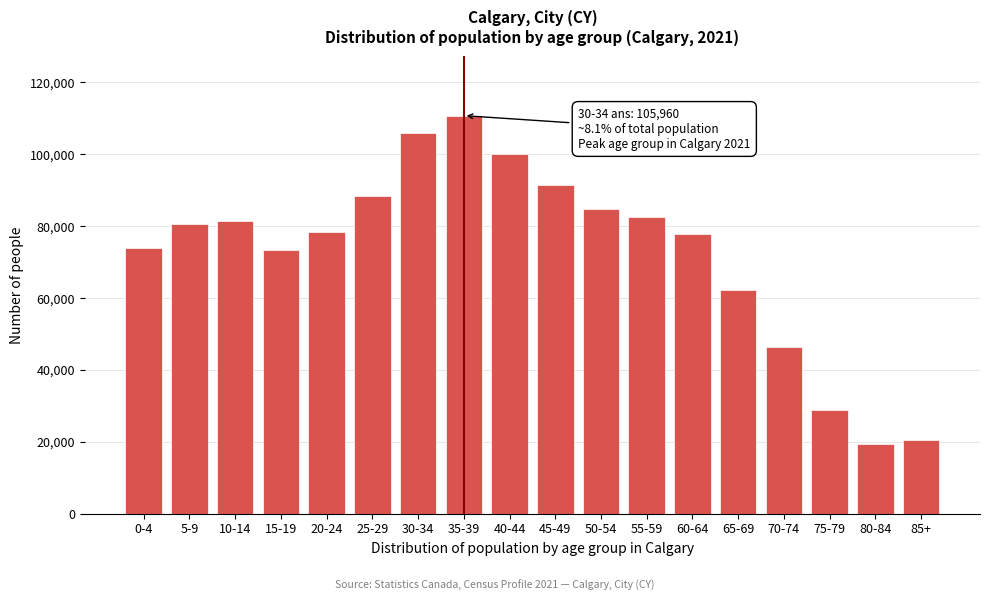

What is the value of the 15th bar from the left?

46495